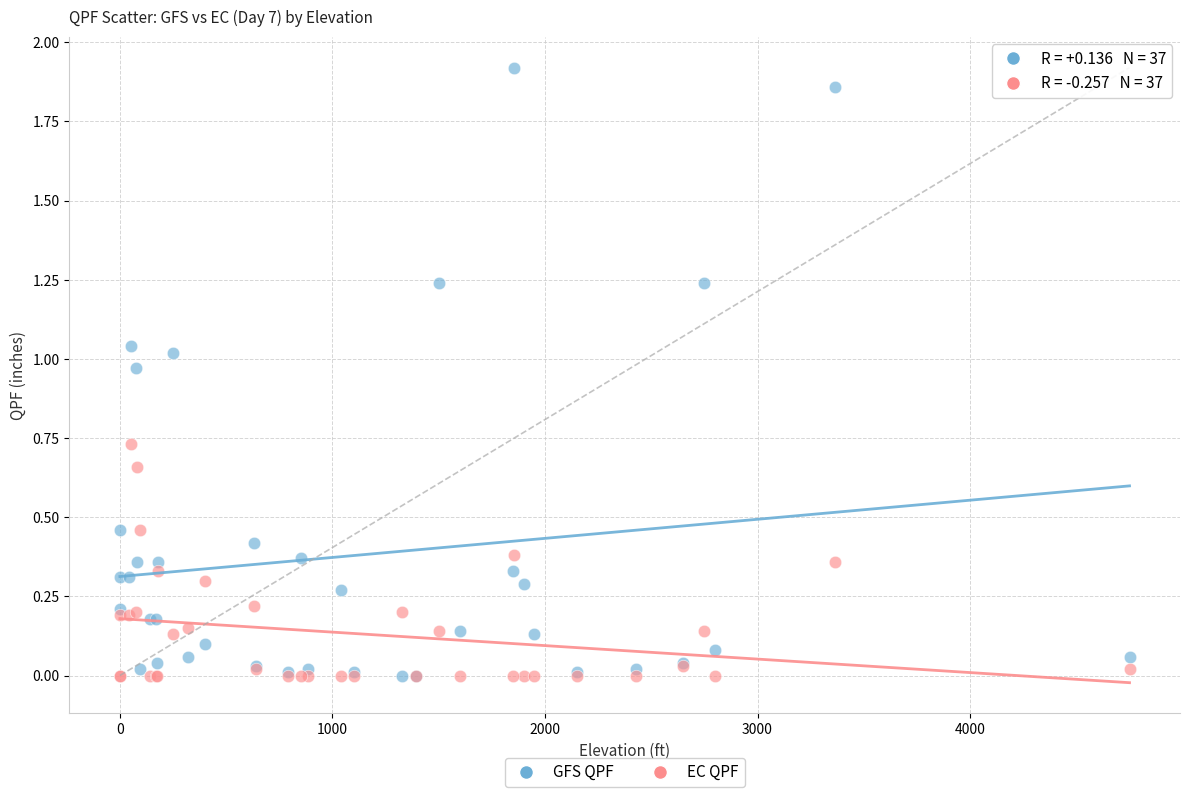

What are all the series names shown in the legend?

GFS QPF, EC QPF